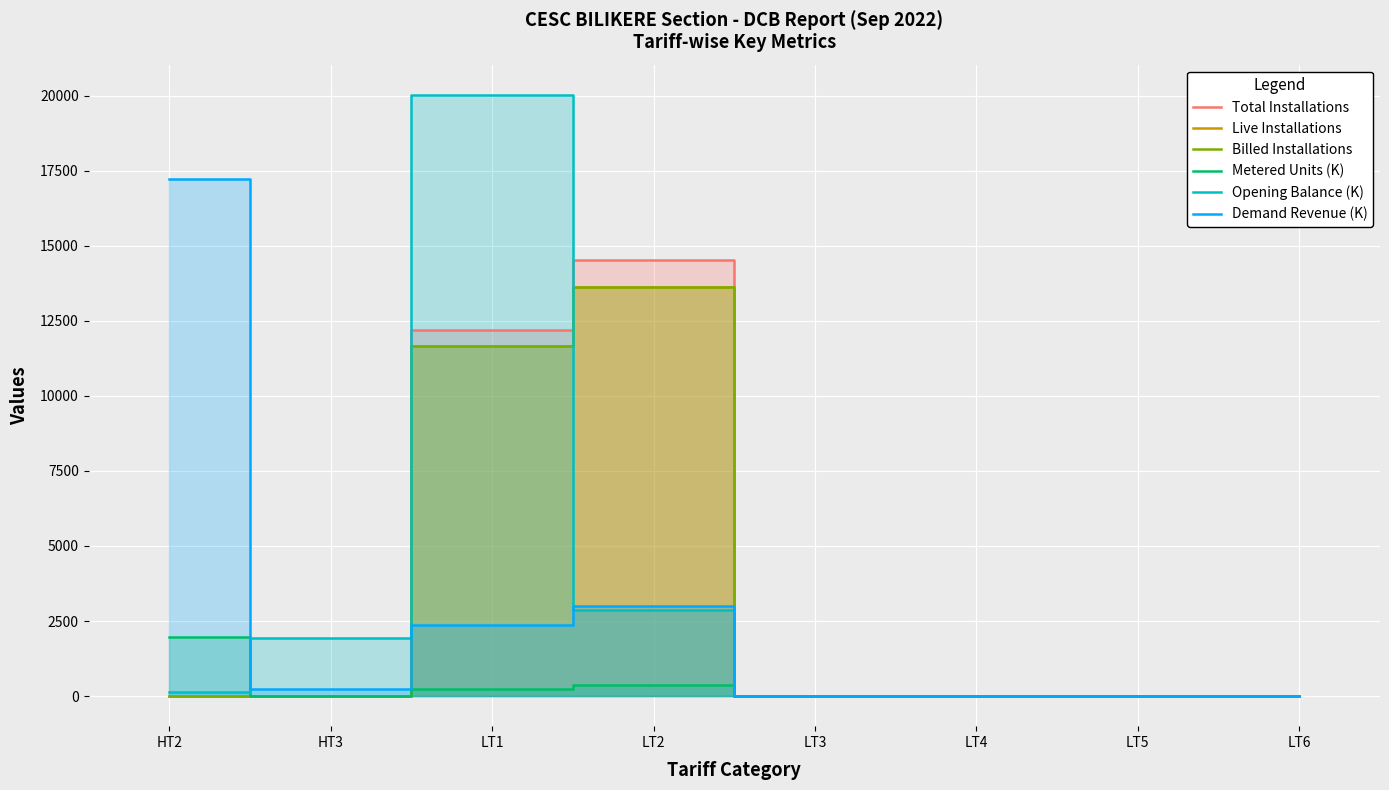

List the labels in order of Demand Revenue (K) value, largest first.

HT2, LT2, LT1, HT3, LT3, LT4, LT5, LT6